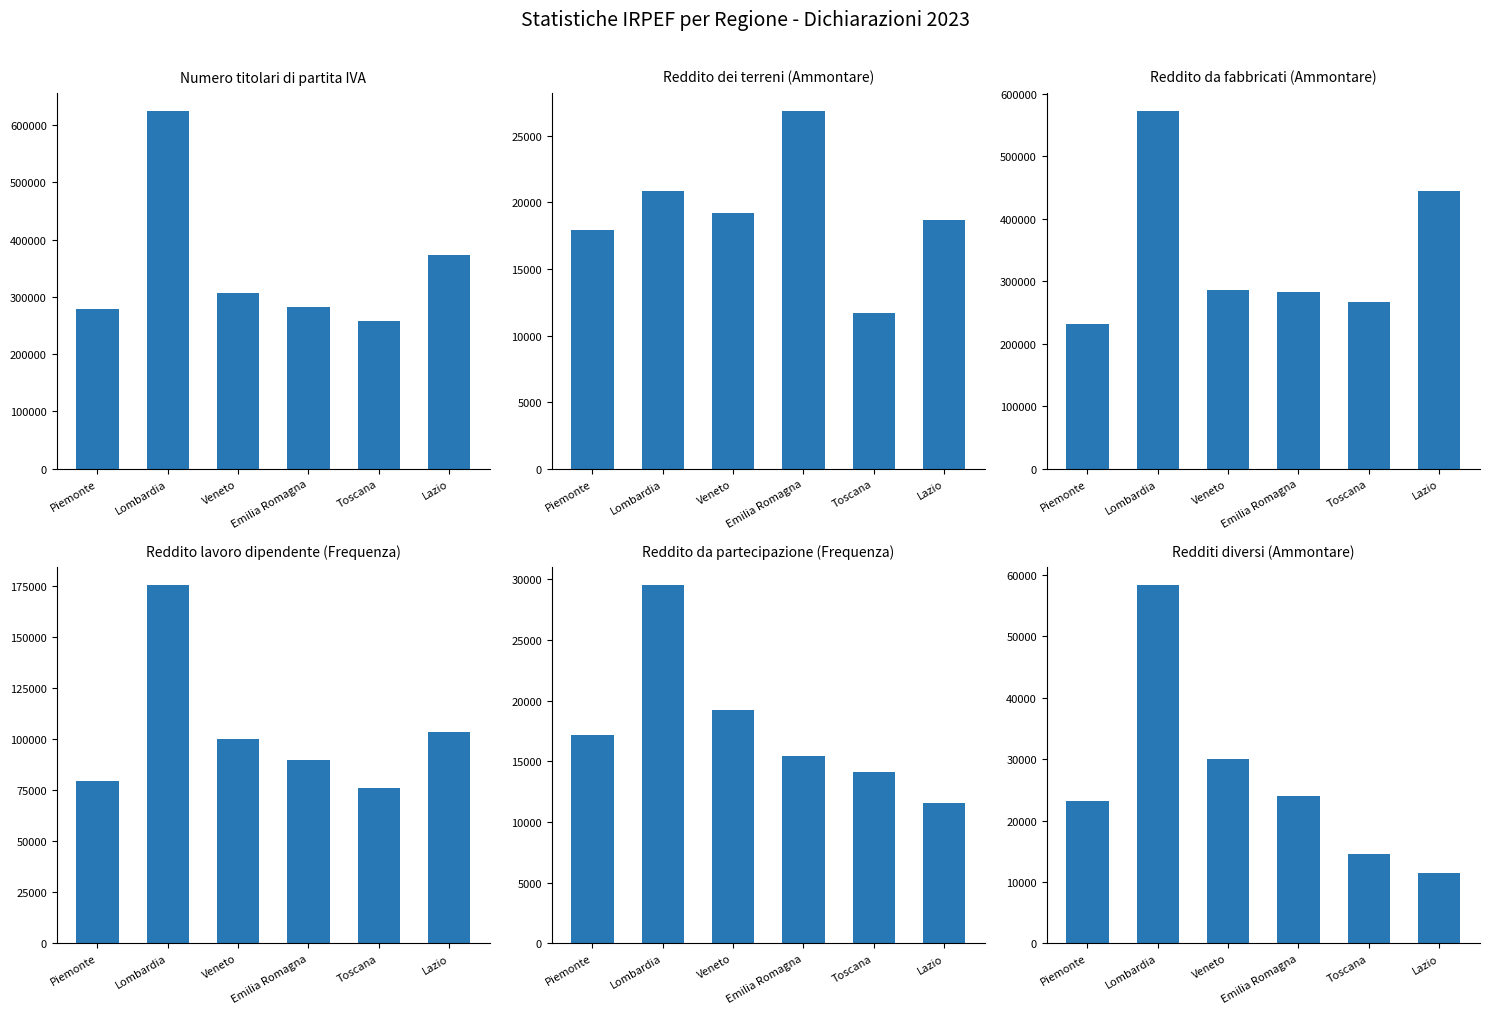

Count the number of categories in the chart.

6